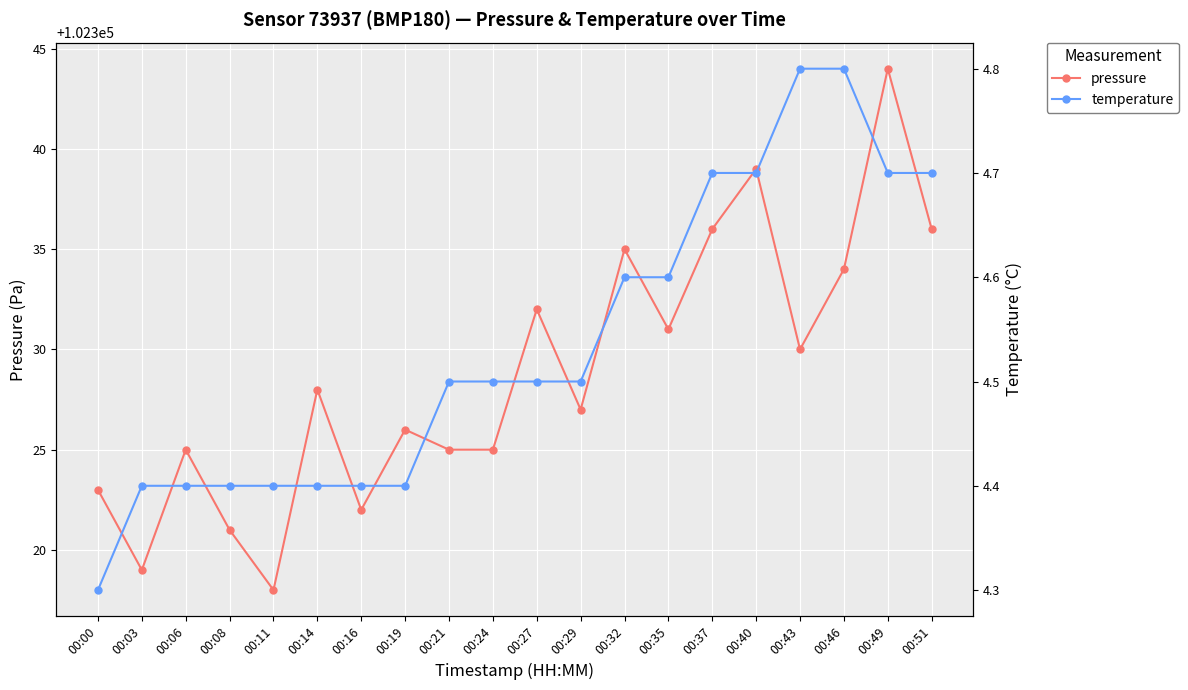

The pressure series shows 102332.0 at 00:27. True or false?

True